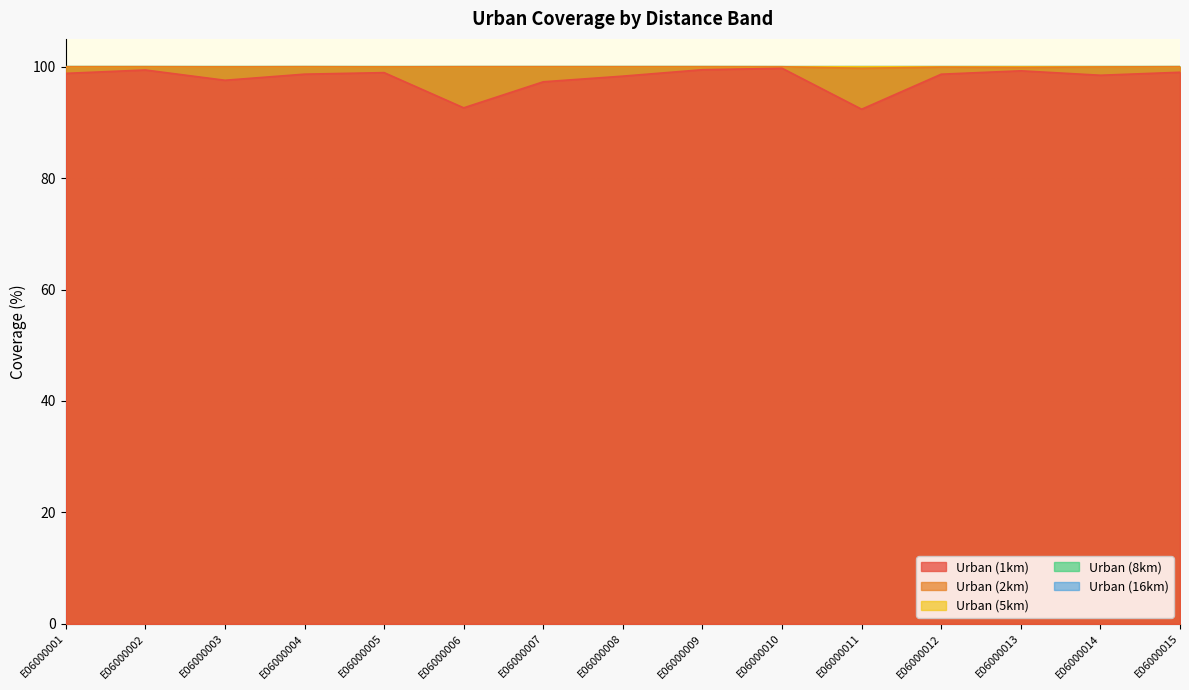

What is the value of the Urban (2km) point at the 5th from the left?

100.0